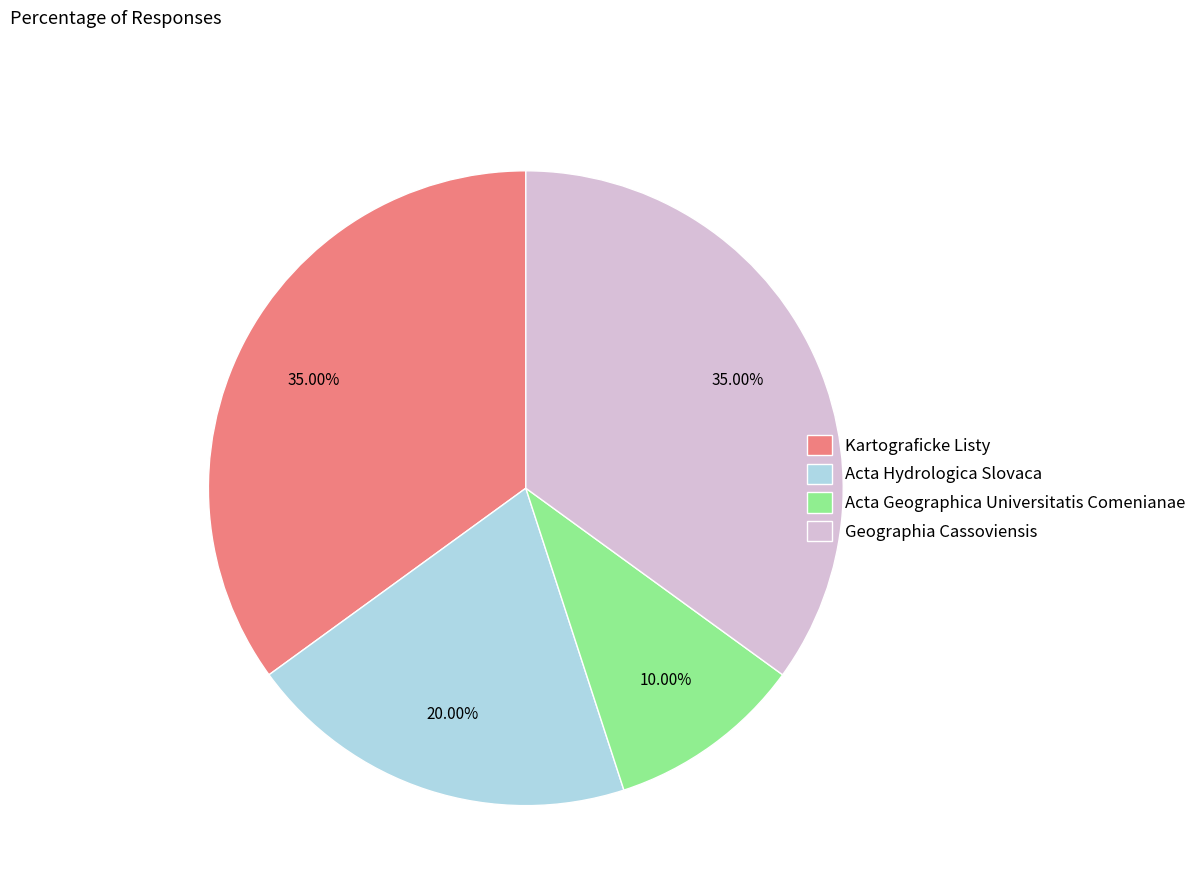

Which has a higher value, Acta Hydrologica Slovaca or Kartograficke Listy?

Kartograficke Listy